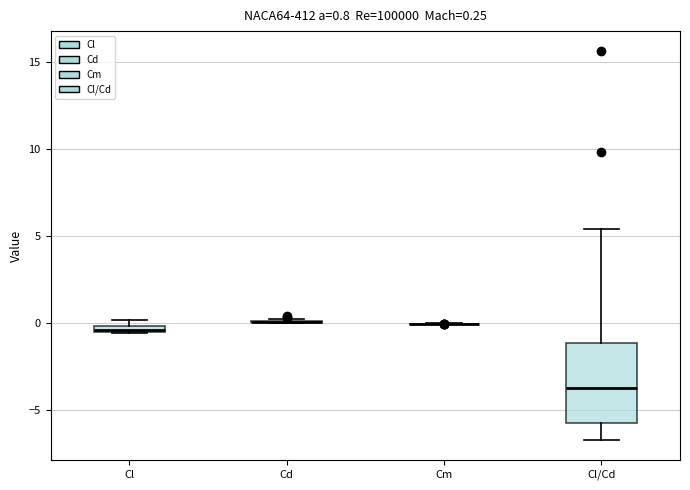

Comparing the boxes themselves (not the whiskers), which one is the tallest?

Cl/Cd